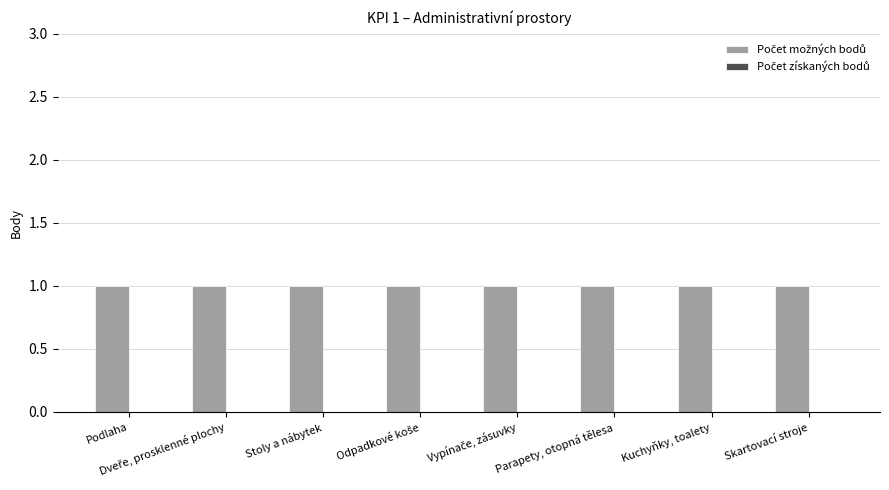

At which category is the sum across all series the highest?

Podlaha